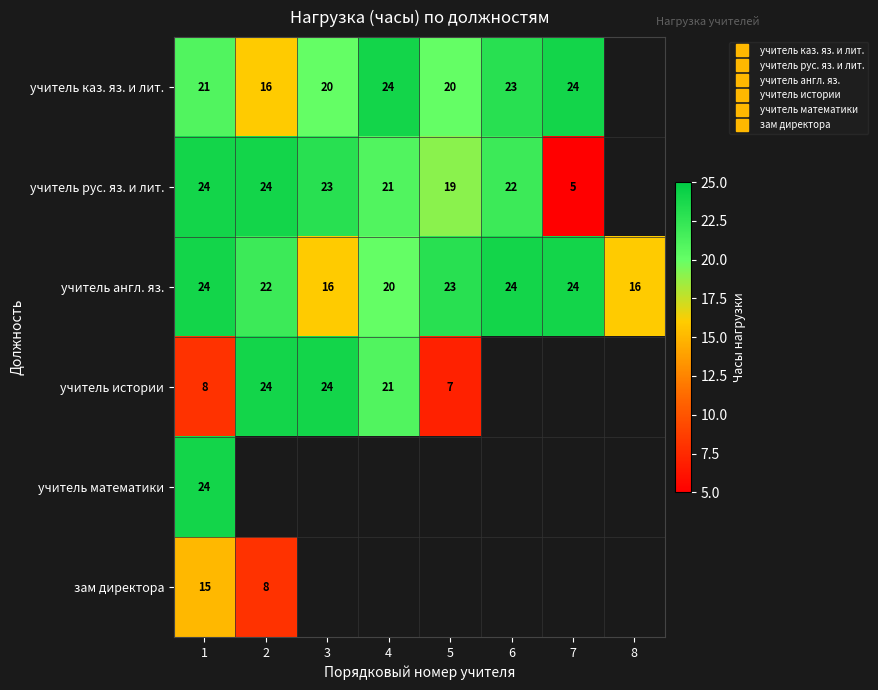

At which category does the chart reach its minimum across all series?

7